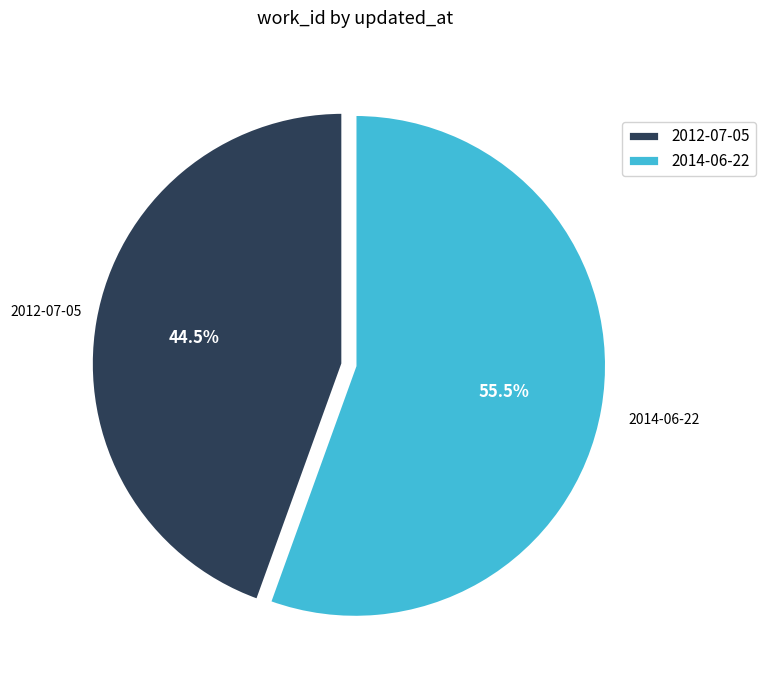

Rank the categories by value from lowest to highest.

2012-07-05, 2014-06-22